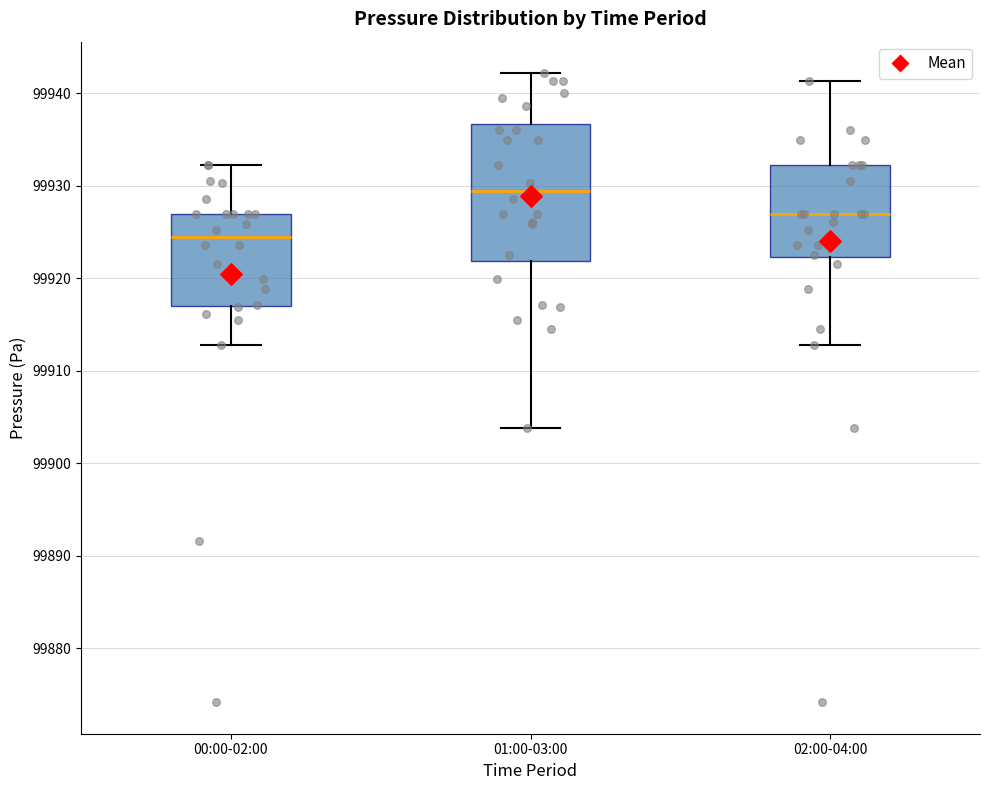

Reading left to right, read every box against the y-axis: the position of its median line, the range the box covers, and the ends of its whiskers. The values are not printed on the chart, so give them approximately, as read against the axis.

00:00-02:00: median 99924, box 99917 to 99927, whiskers 99913 to 99932
01:00-03:00: median 99929, box 99922 to 99937, whiskers 99904 to 99942
02:00-04:00: median 99927, box 99922 to 99932, whiskers 99913 to 99941